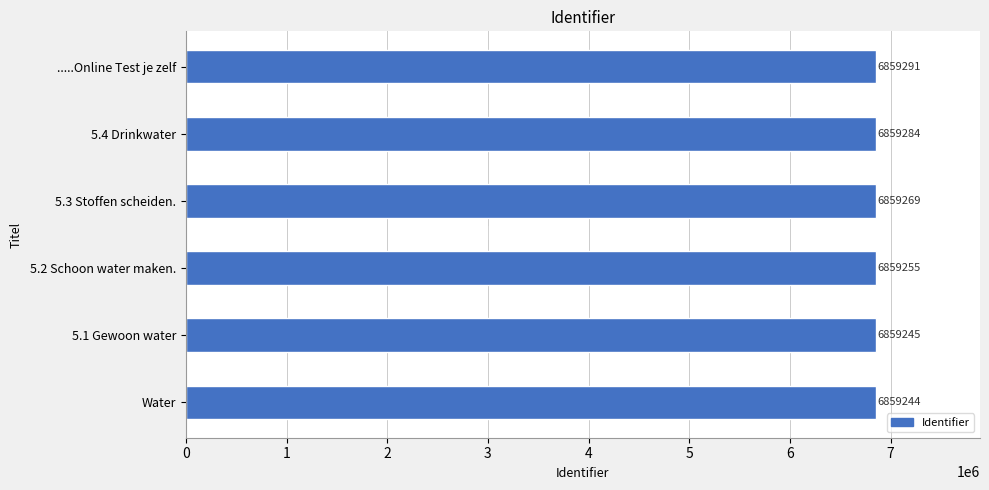

Approximately how many times larger is the value at Water compared to .....Online Test je zelf?

1.0